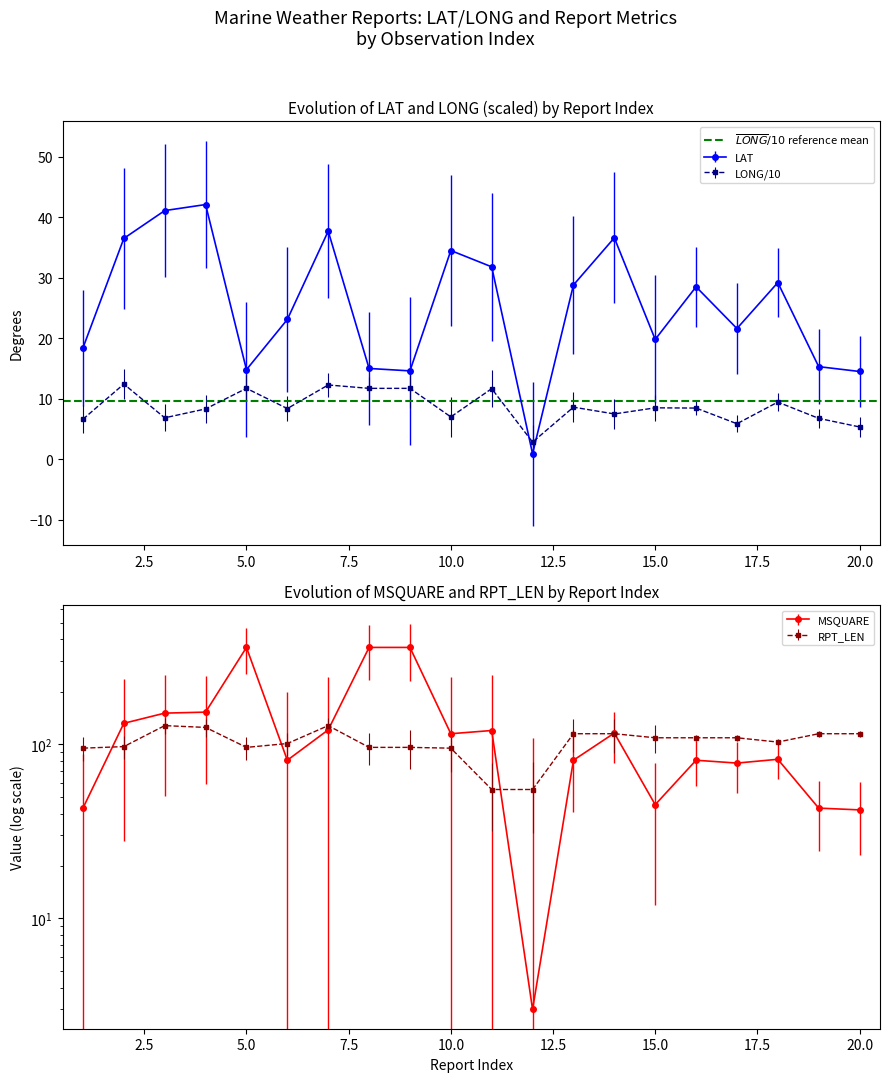

Is the value of LONG at 5 greater than the value of RPT_LEN at 16?

No